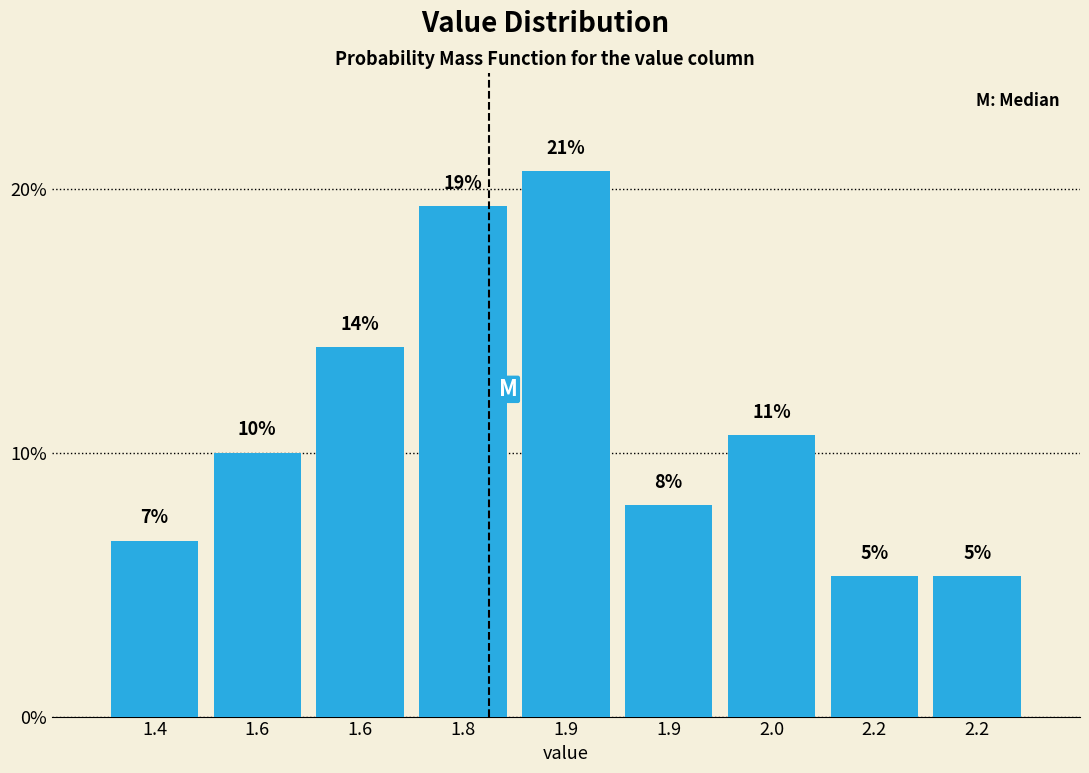

How many bars are there in total?

9